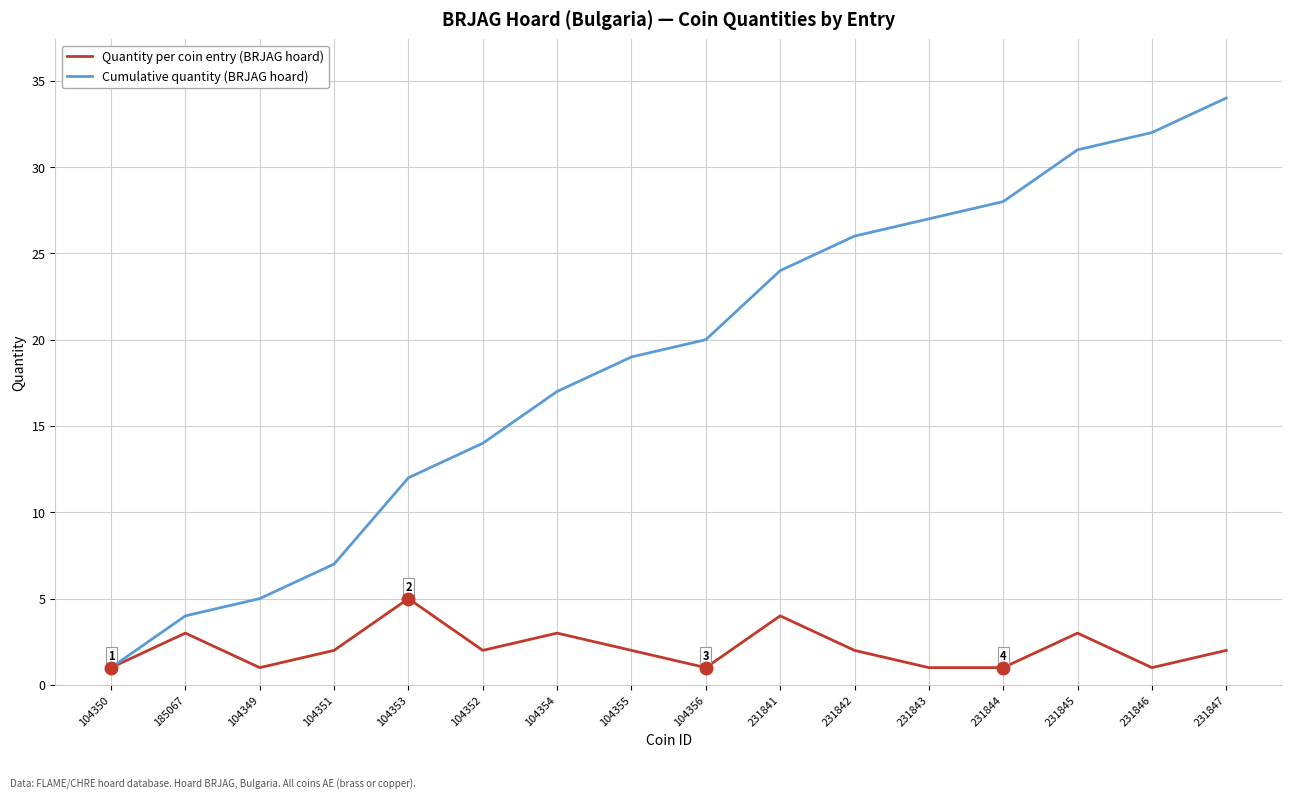

What is the difference between the highest and lowest values at 231842?

24